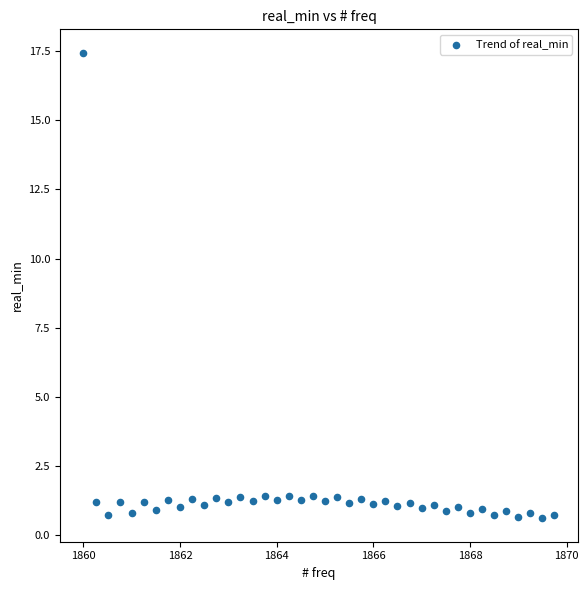

What is the range of Y values (max minus min)?

16.8